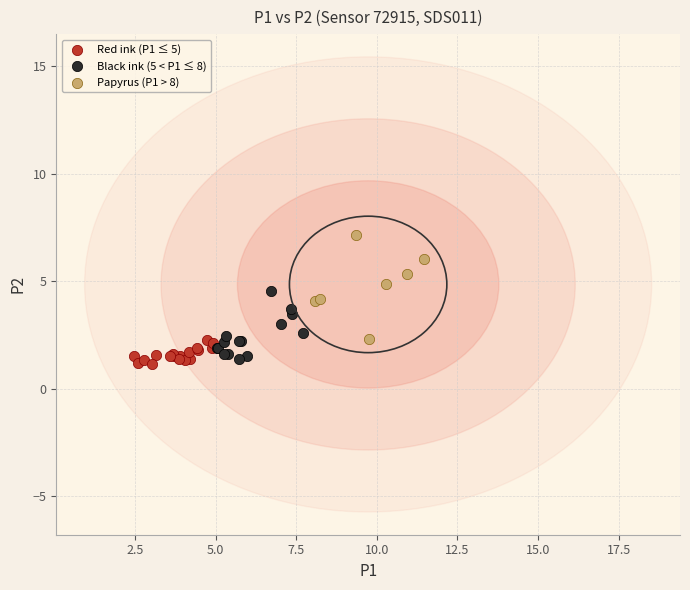

Which series has the largest Y range (max minus min)?

Papyrus (P1 > 8)